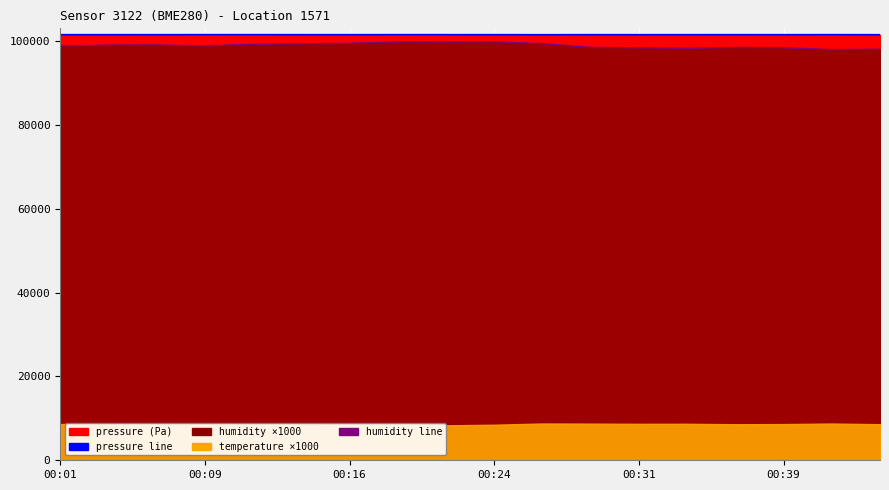

Reading left to right, list all the values displayed in this chart.

pressure (line): 101488.1	101485.9	101484.5	101491.2	101490.8	101485.4	101484.6	101490.7	101488.5	101487.0	101475.2	101485.9	101480.8	101484.3	101487.4	101481.1	101492.0	101477.7
humidity (line): 98820.0	99000.0	99040.0	98840.0	99210.0	99280.0	99450.0	99770.0	99750.0	99810.0	99350.0	98450.0	98360.0	98250.0	98430.0	98390.0	97920.0	98030.0